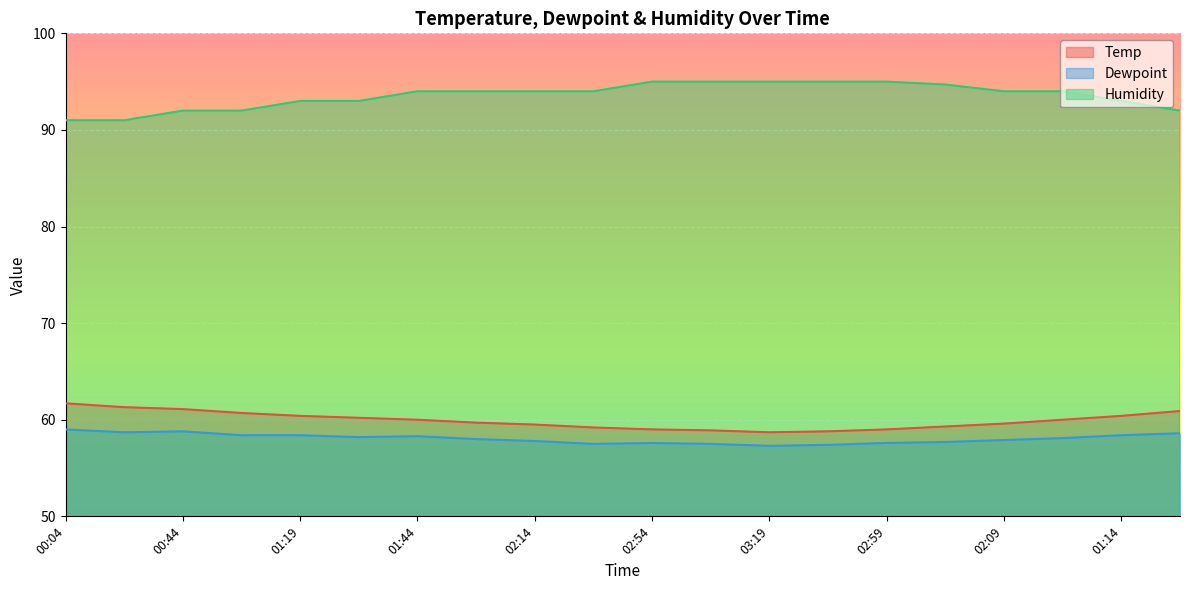

How many lines are shown in the chart?

3